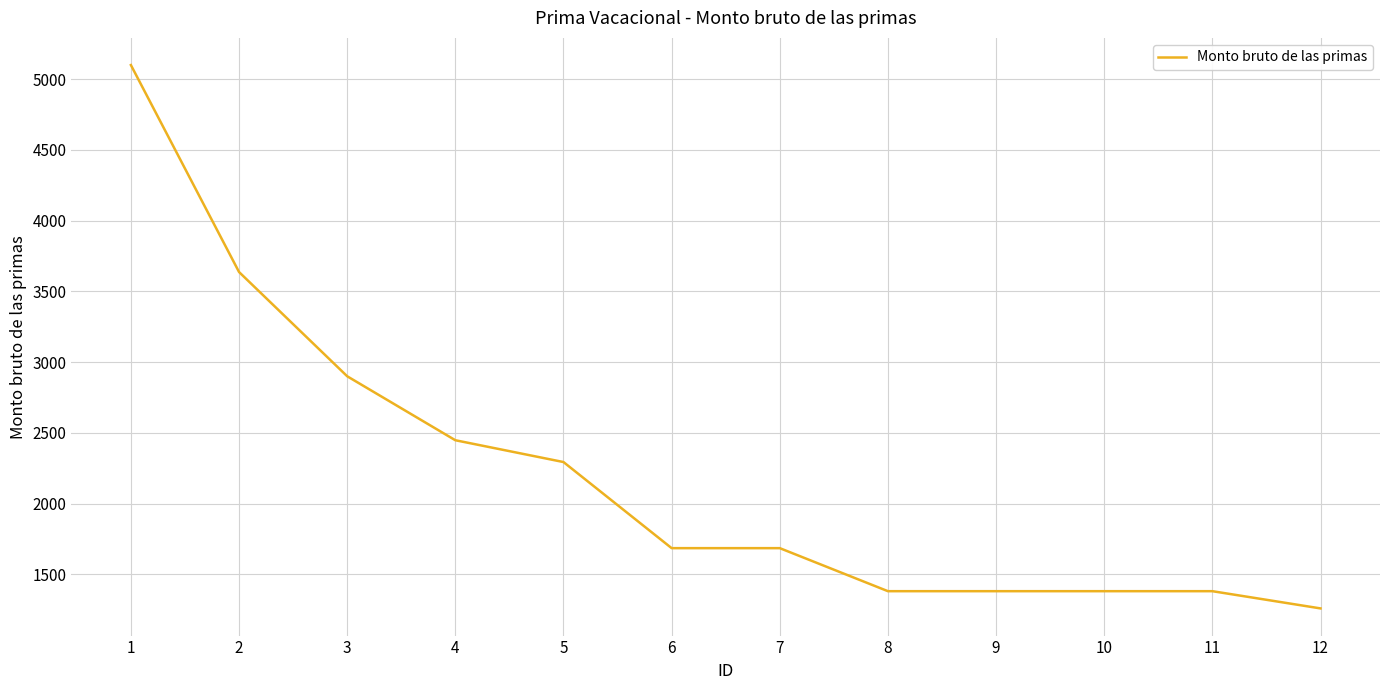

Approximately how many times larger is the value at 8 compared to 9?

1.0